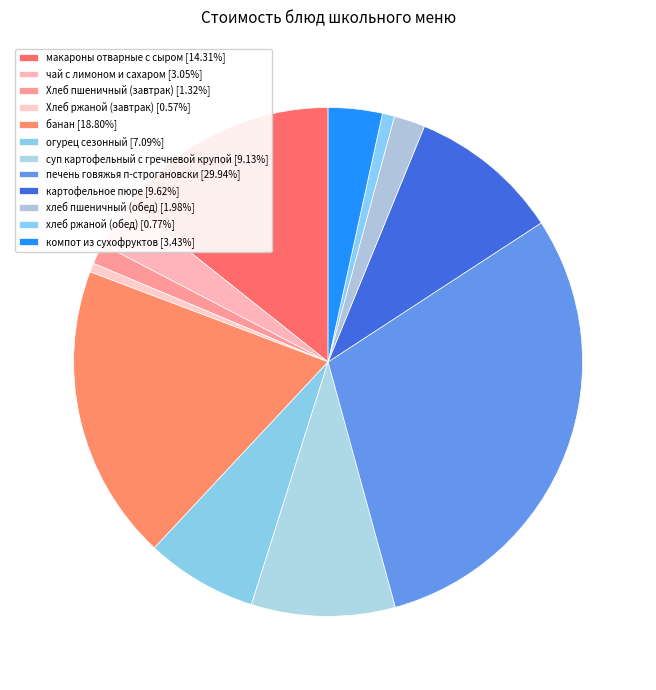

To the nearest percent, what percentage of the pie is макароны отварные с сыром?

14%